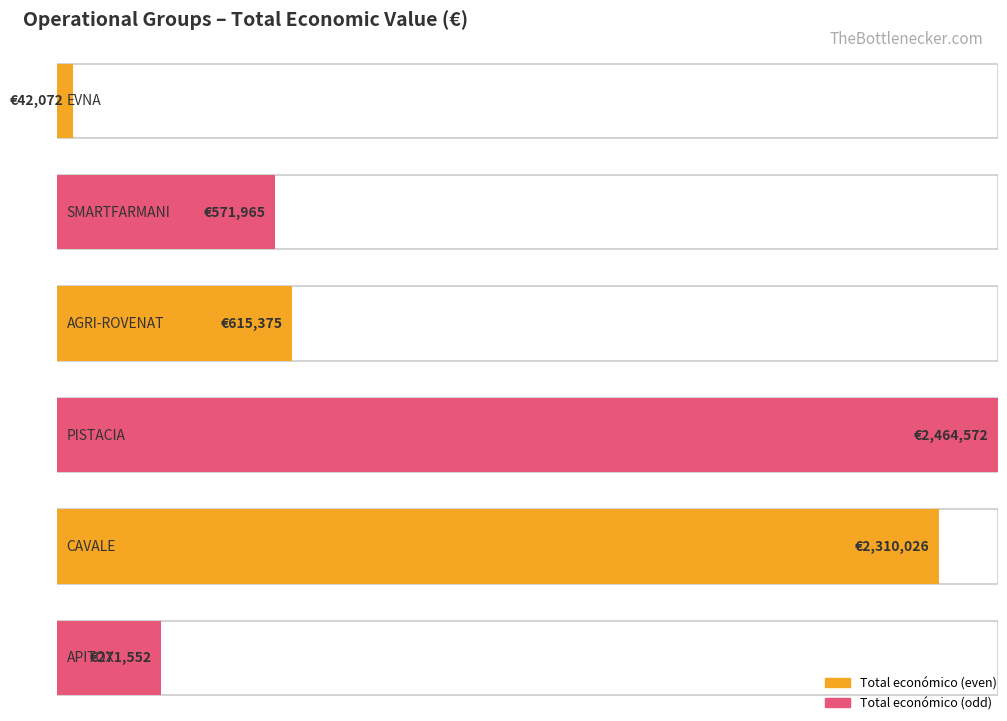

Does the chart contain stacked bars?

No